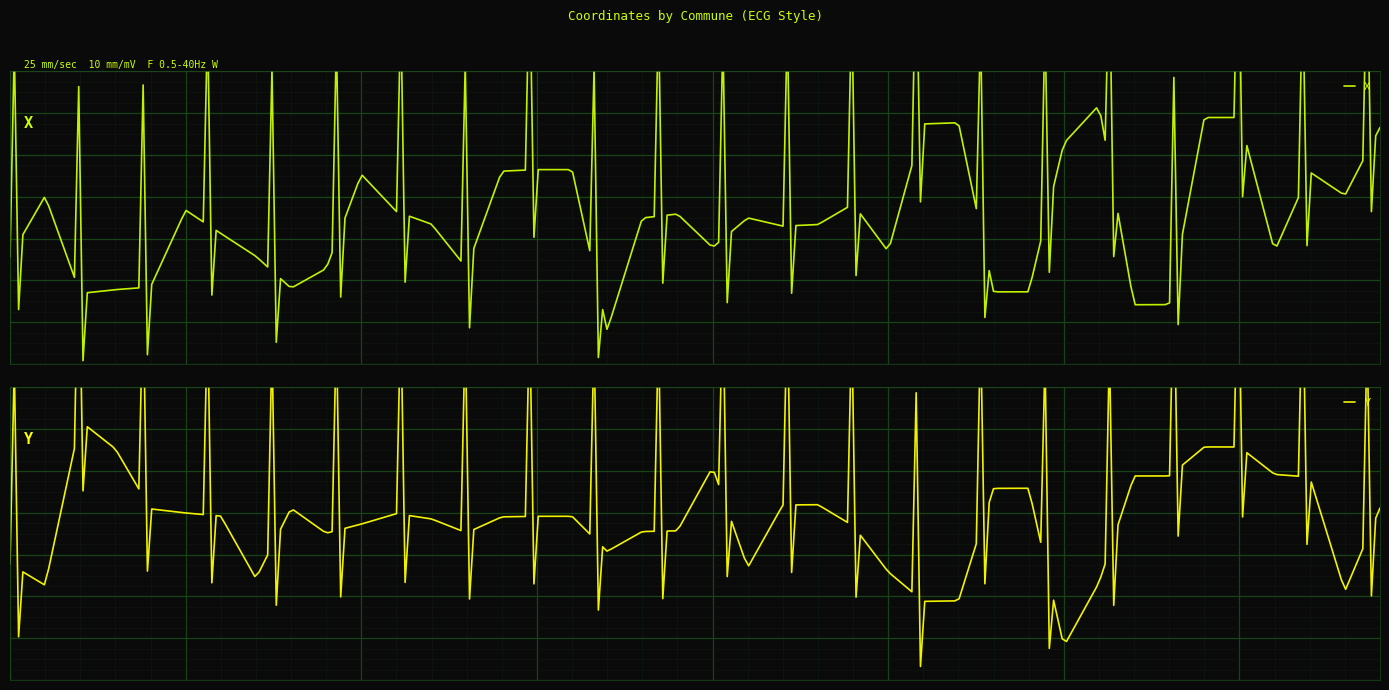

How many lines are shown in the chart?

2